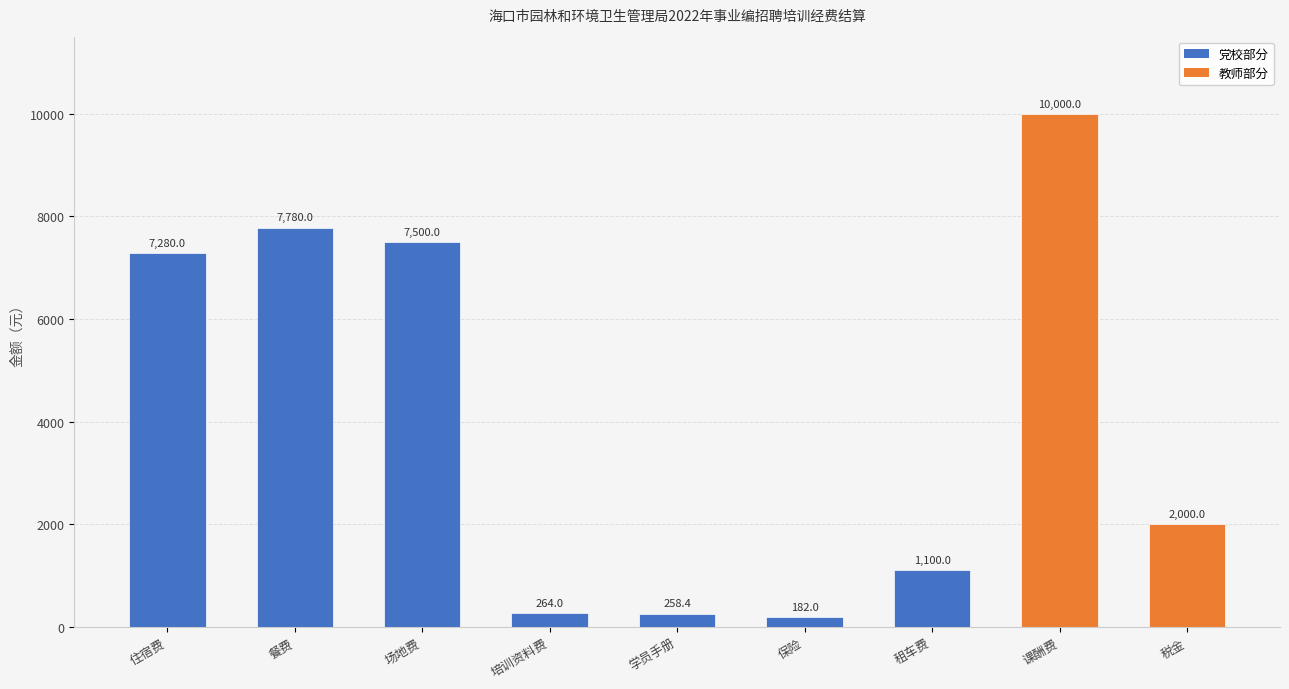

Reading right to left, transcribe all the data shown in this chart.

税金=2000.0	课酬费=10000.0	租车费=1100.0	保险=182.0	学员手册=258.4	培训资料费=264.0	场地费=7500.0	餐费=7780.0	住宿费=7280.0